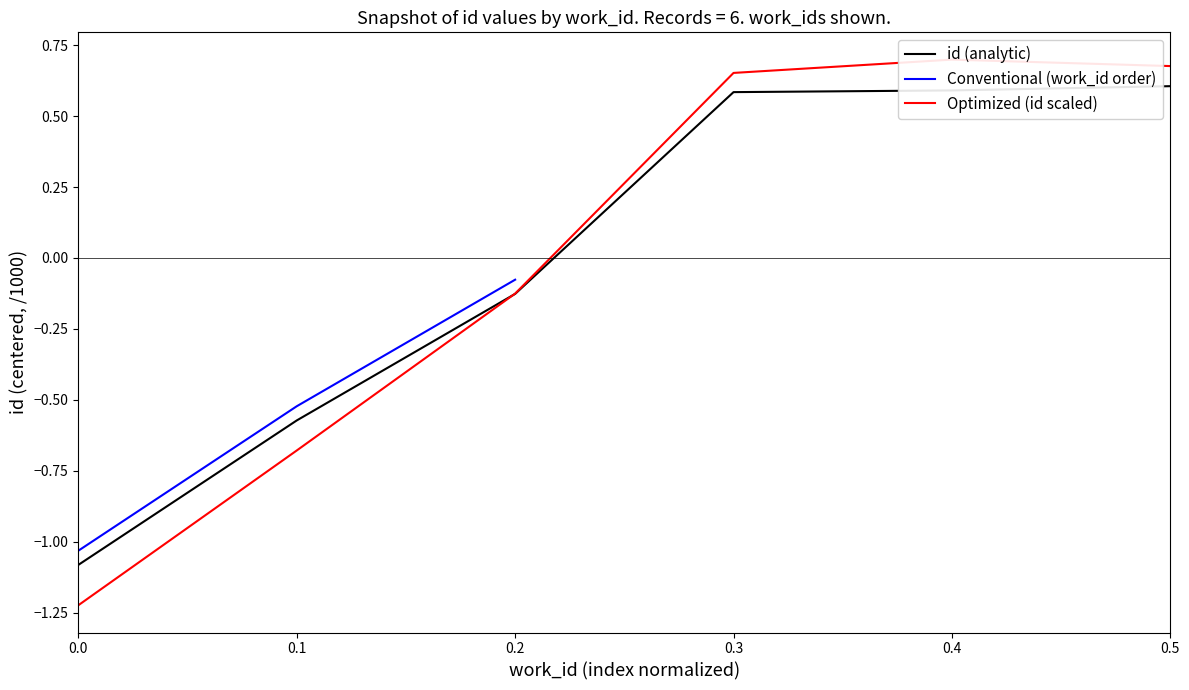

Where does the id (analytic) series first go above 0?

0.3